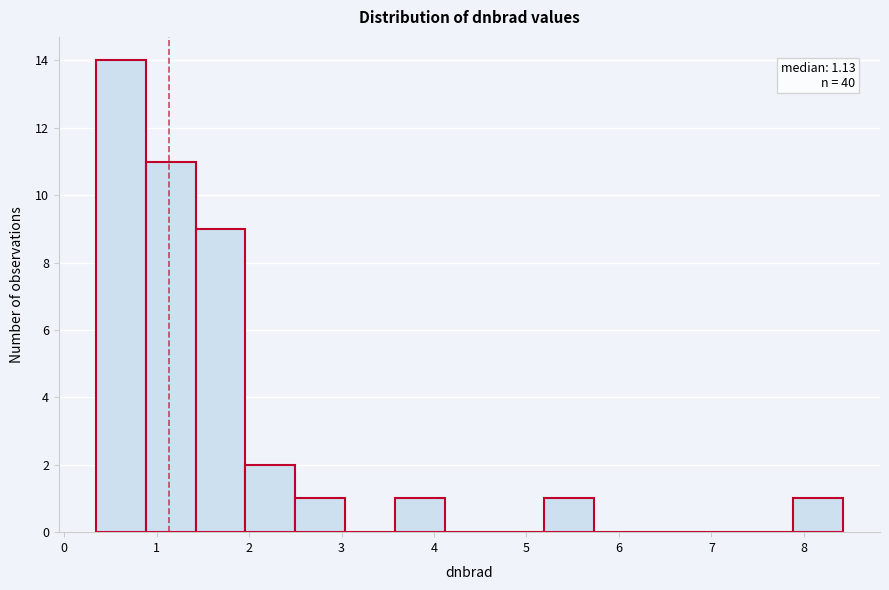

Over which range of the x-axis is the bar tallest?

0.3 to 0.9